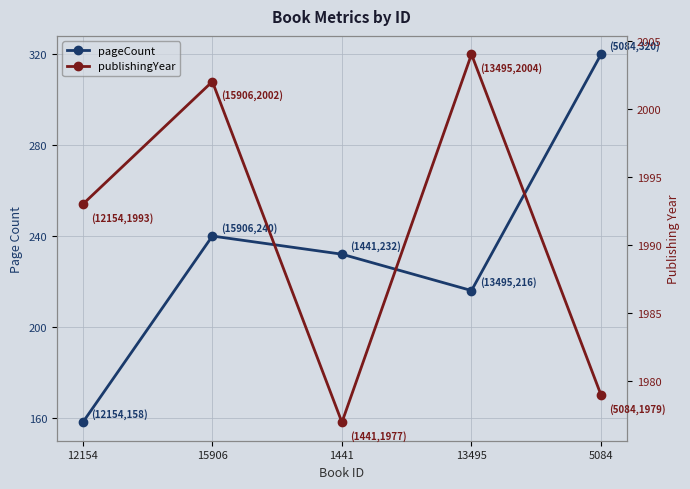

In publishingYear, how many points are higher than both neighbors (excluding endpoints)?

2